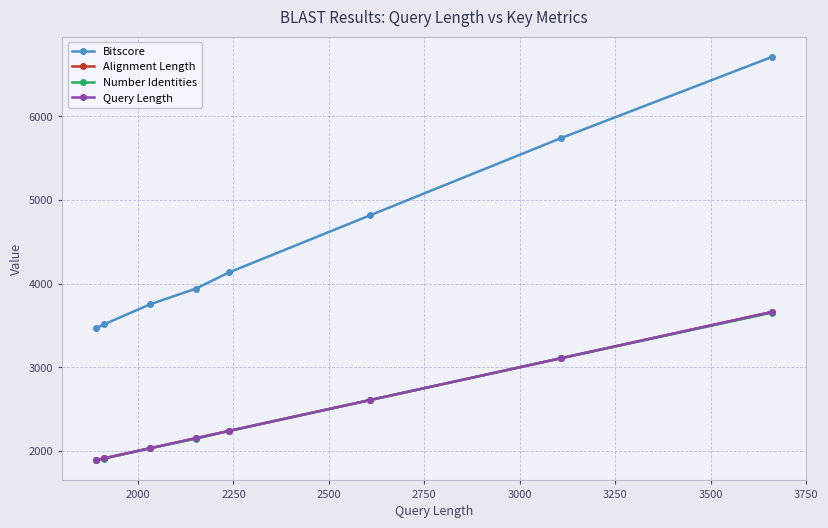

True or false: Number Identities and Bitscore intersect in this chart.

False